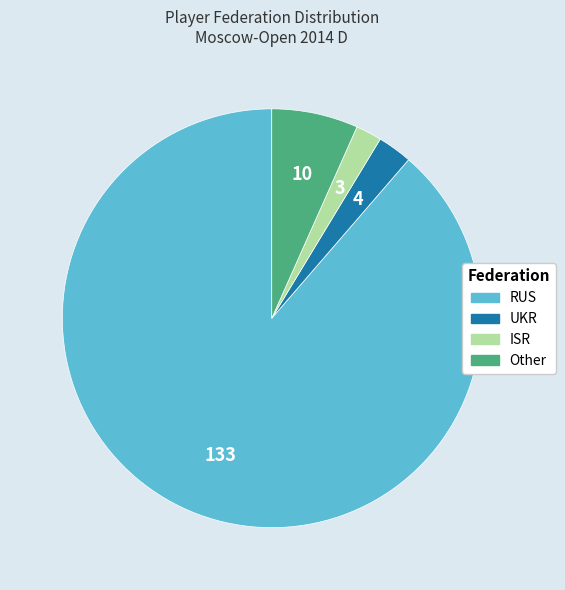

Count the number of slices in the pie.

4